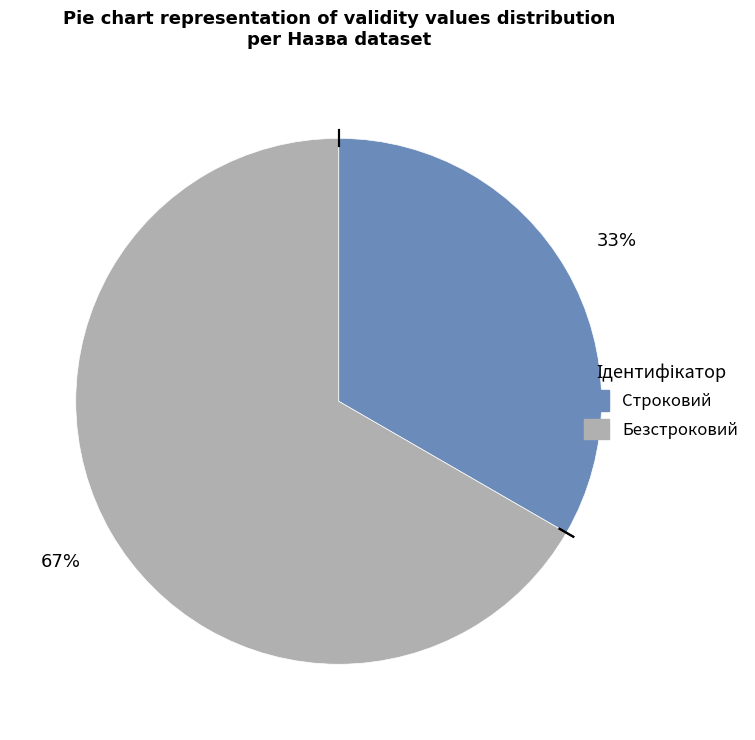

To the nearest percent, what is the combined percentage of Строковий and Безстроковий?

100%